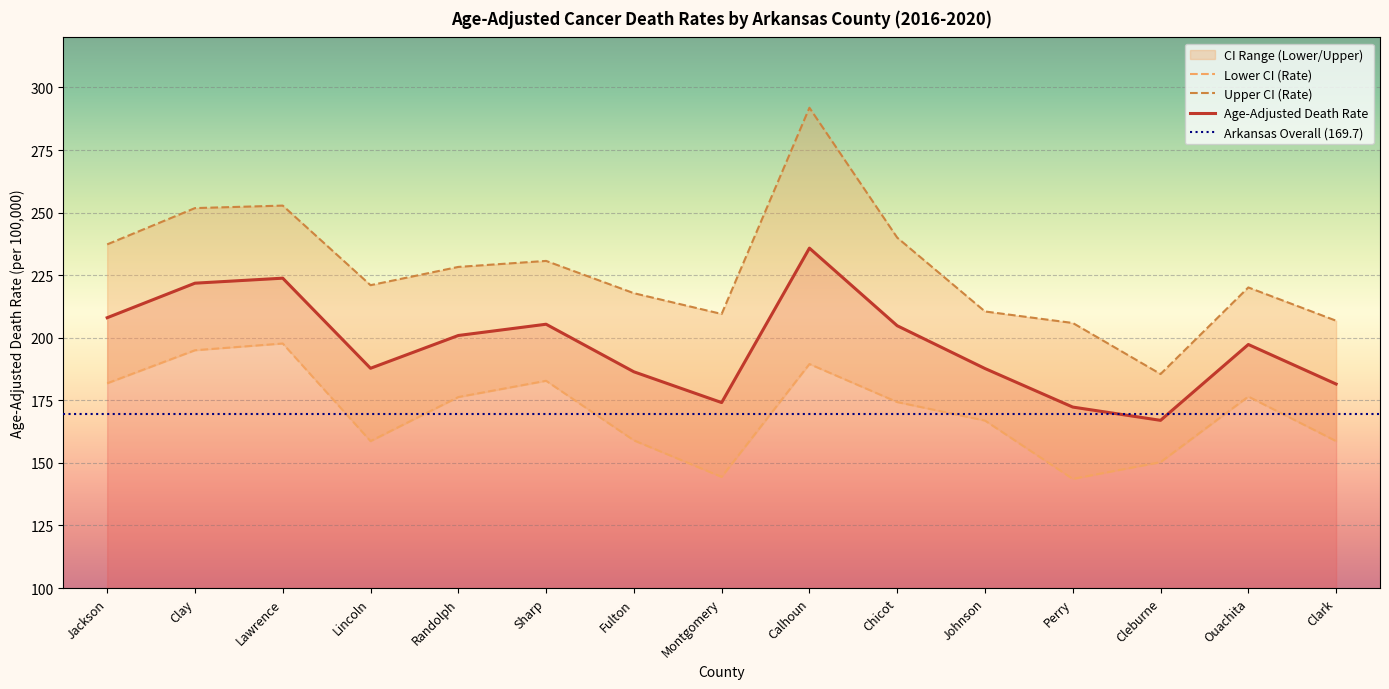

List the series in order of their peak value, highest first.

Upper CI (Rate), Age-Adjusted Death Rate, Lower CI (Rate)